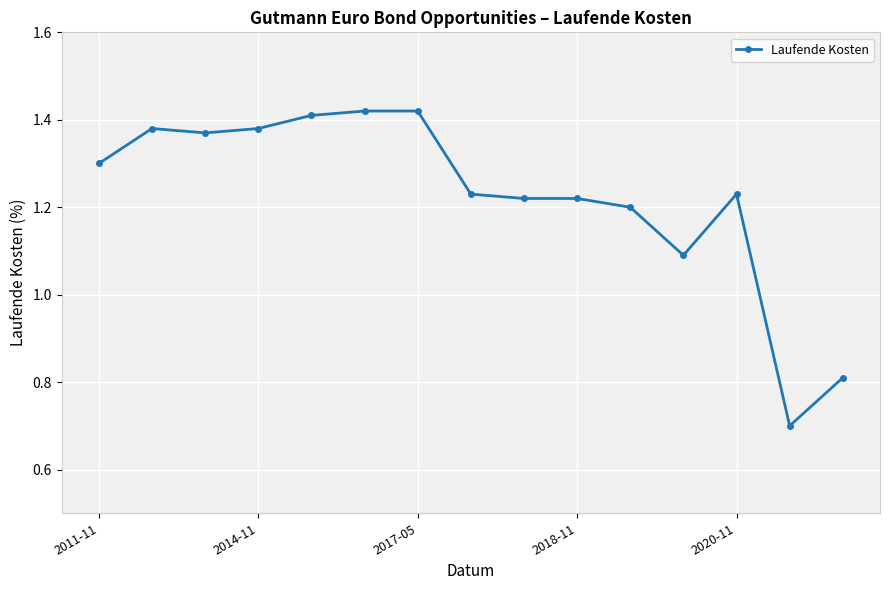

Count the number of categories in the chart.

15